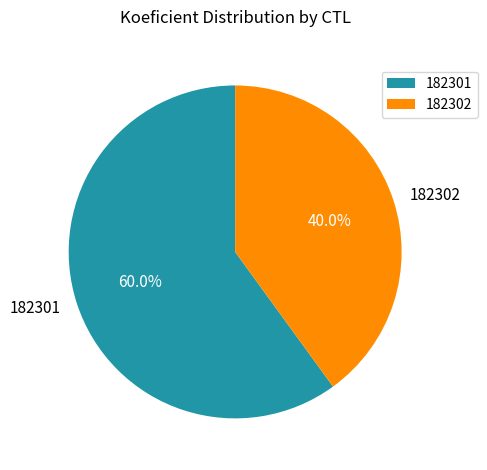

What is the total percentage of 182302 and 182301?

100.0%